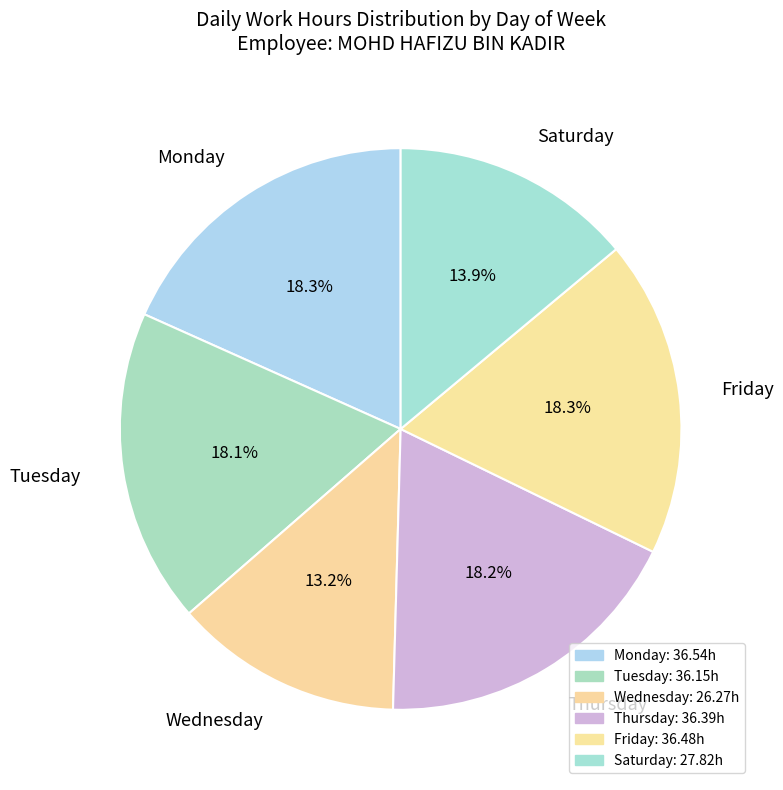

Approximately how many times larger is the value at Friday compared to Monday?

1.0